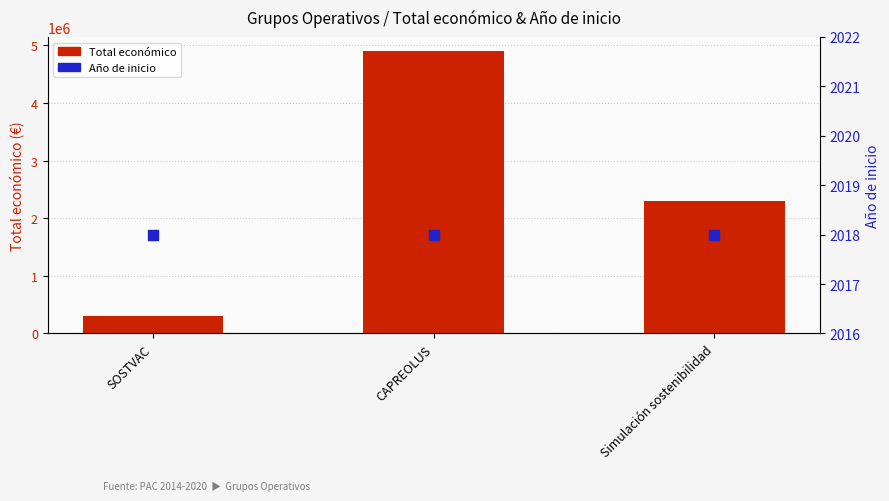

What is the total value across all series at Simulación sostenibilidad?

2298085